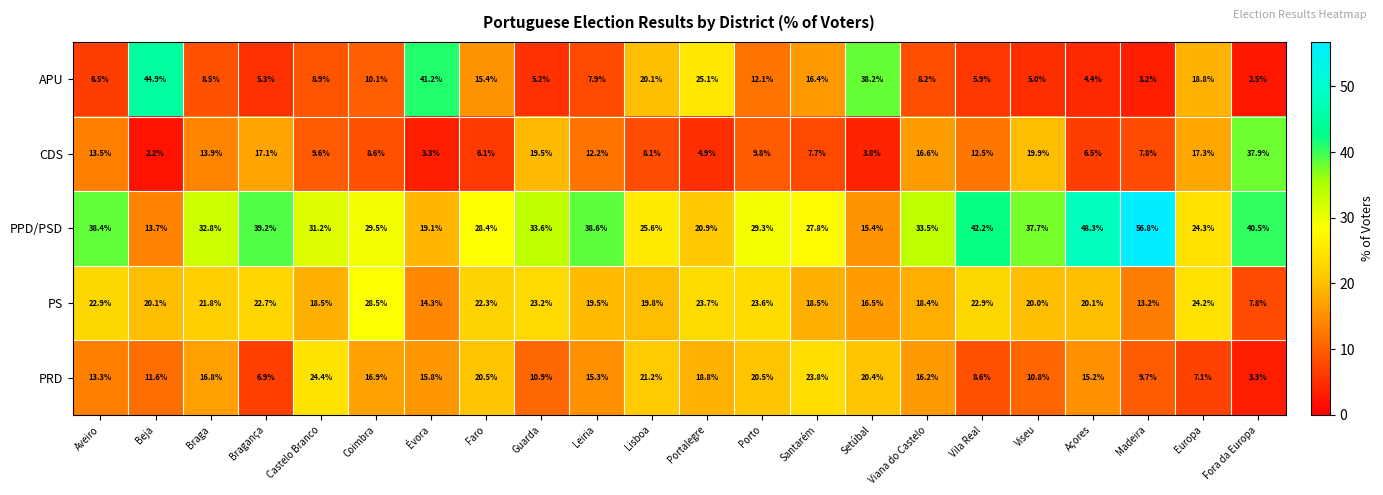

At how many categories does at least one series exceed 52?

1